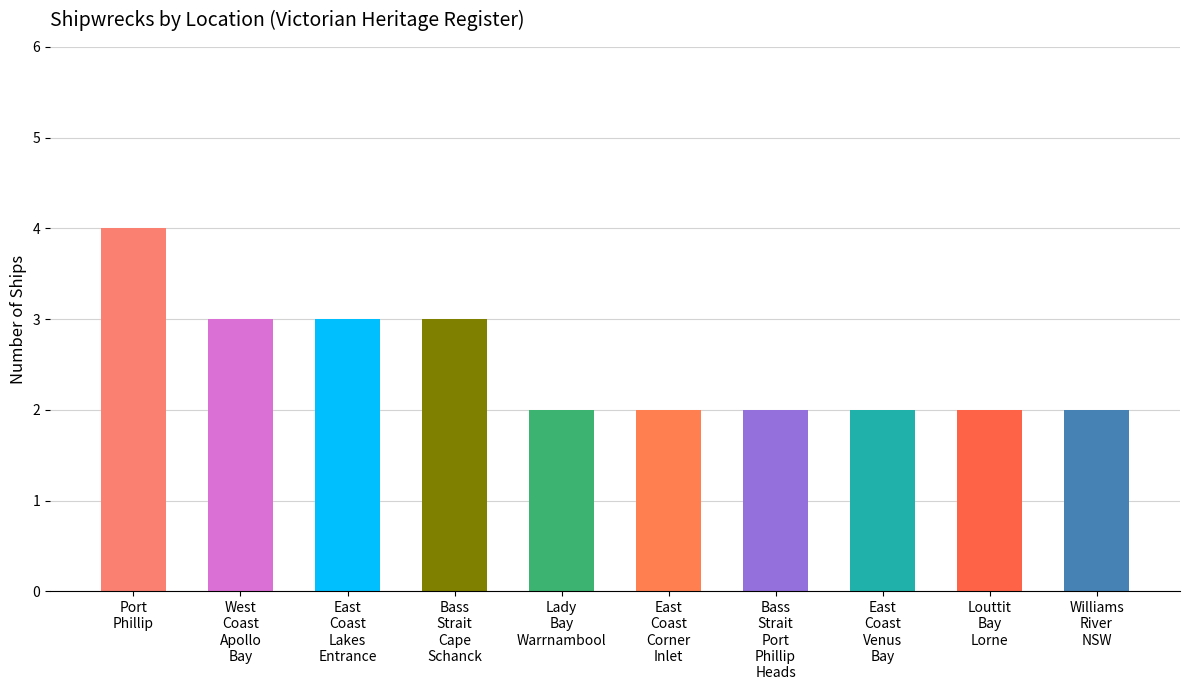

What is the label of the 10th bar from the right?

Port
Phillip